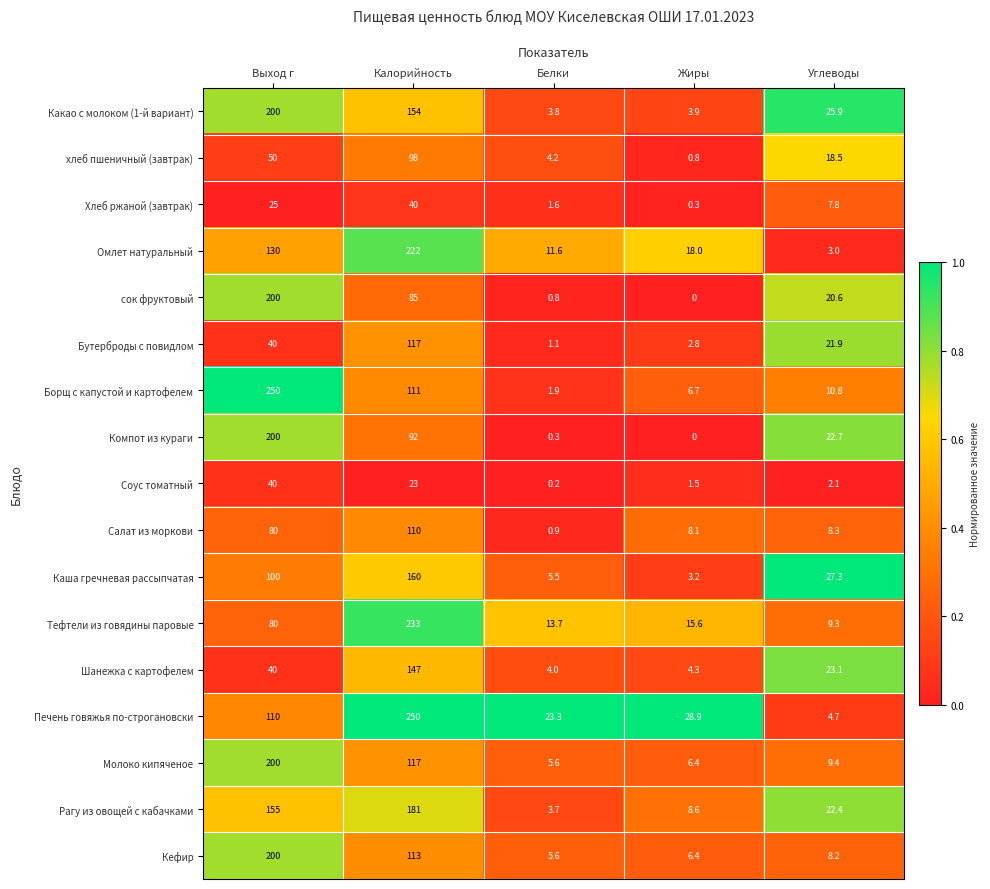

At Углеводы, list the series in order from largest to smallest.

Каша гречневая рассыпчатая, Какао с молоком (1-й вариант), Шанежка с картофелем, Компот из кураги, Рагу из овощей с кабачками, Бутерброды с повидлом, сок фруктовый, хлеб пшеничный (завтрак), Борщ с капустой и картофелем, Молоко кипяченое, Тефтели из говядины паровые, Салат из моркови, Кефир, Хлеб ржаной (завтрак), Печень говяжья по-строгановски, Омлет натуральный, Соус томатный